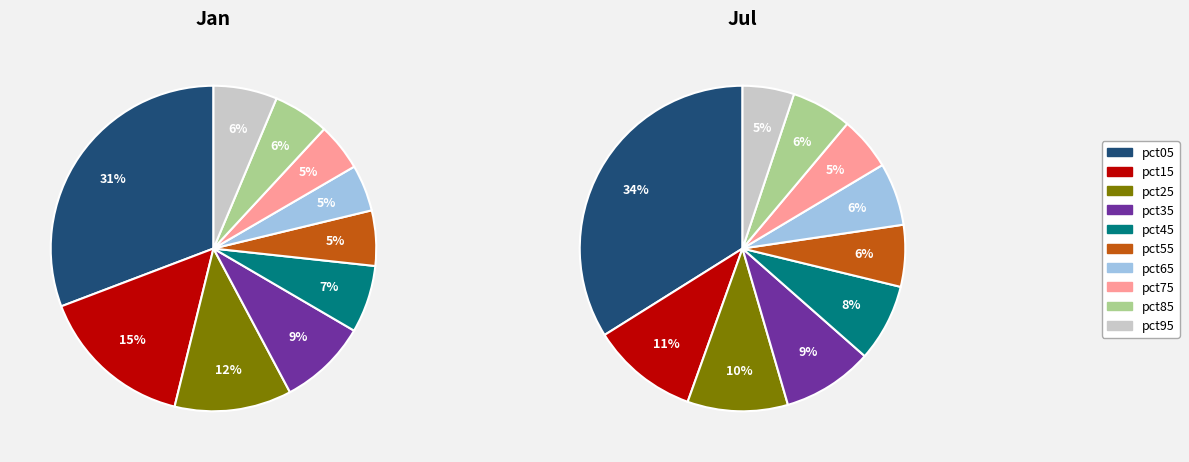

How many segments does this pie chart have?

10